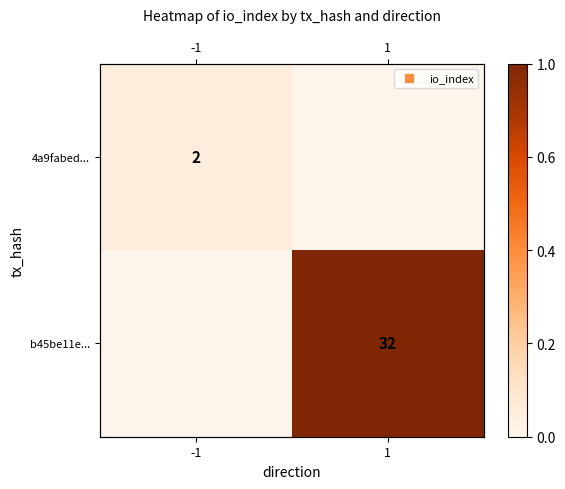

Is the value of 4a9fabed... at 1 greater than the value of b45be11e... at -1?

No